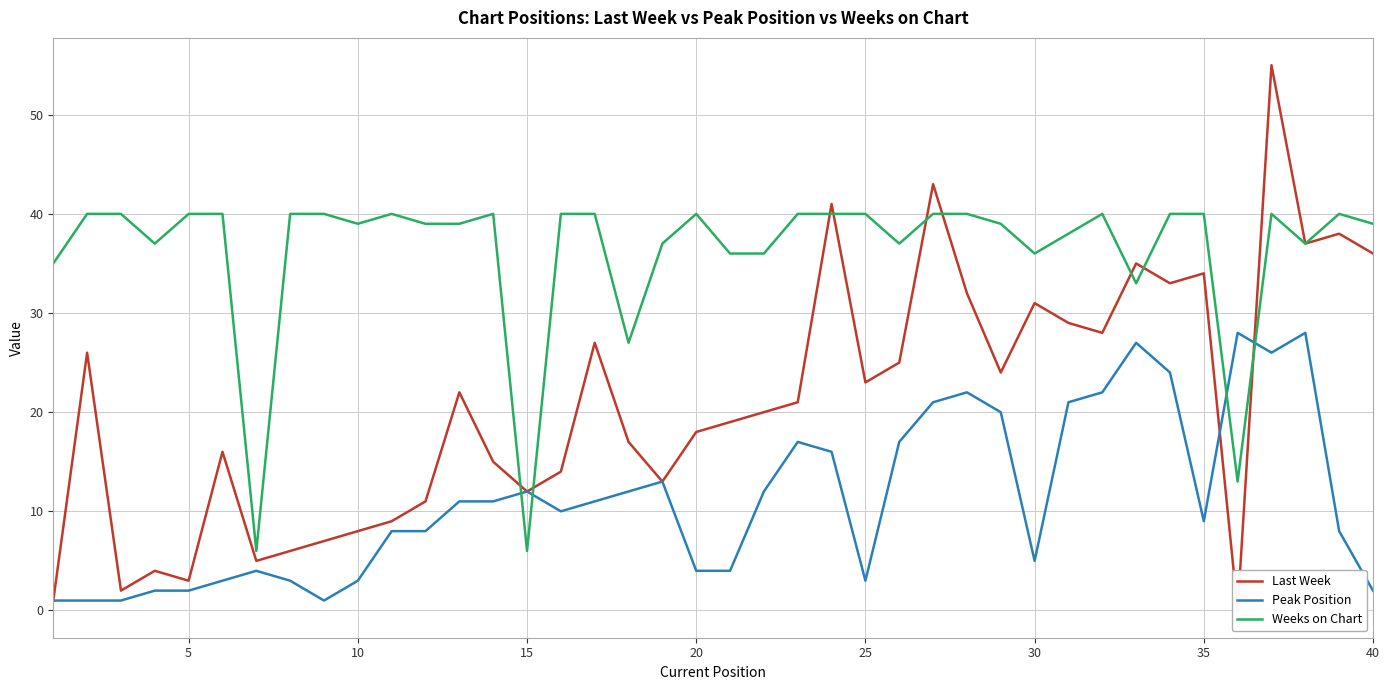

Reading left to right, extract all data points from this chart.

Last Week: 1	26	2	4	3	16	5	6	7	8	9	11	22	15	12	14	27	17	13	18	19	20	21	41	23	25	43	32	24	31	29	28	35	33	34	0	55	37	38	36
Peak Position: 1	1	1	2	2	3	4	3	1	3	8	8	11	11	12	10	11	12	13	4	4	12	17	16	3	17	21	22	20	5	21	22	27	24	9	28	26	28	8	2
Weeks on Chart: 35	40	40	37	40	40	6	40	40	39	40	39	39	40	6	40	40	27	37	40	36	36	40	40	40	37	40	40	39	36	38	40	33	40	40	13	40	37	40	39